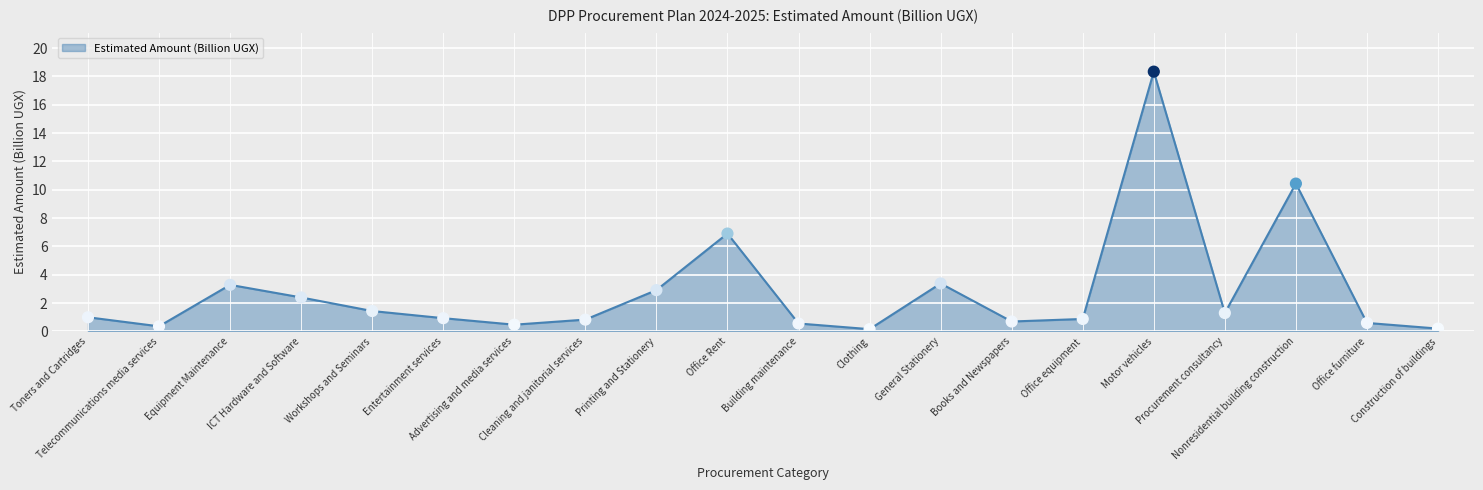

Which has a higher value, Procurement consultancy or Printing and Stationery?

Printing and Stationery